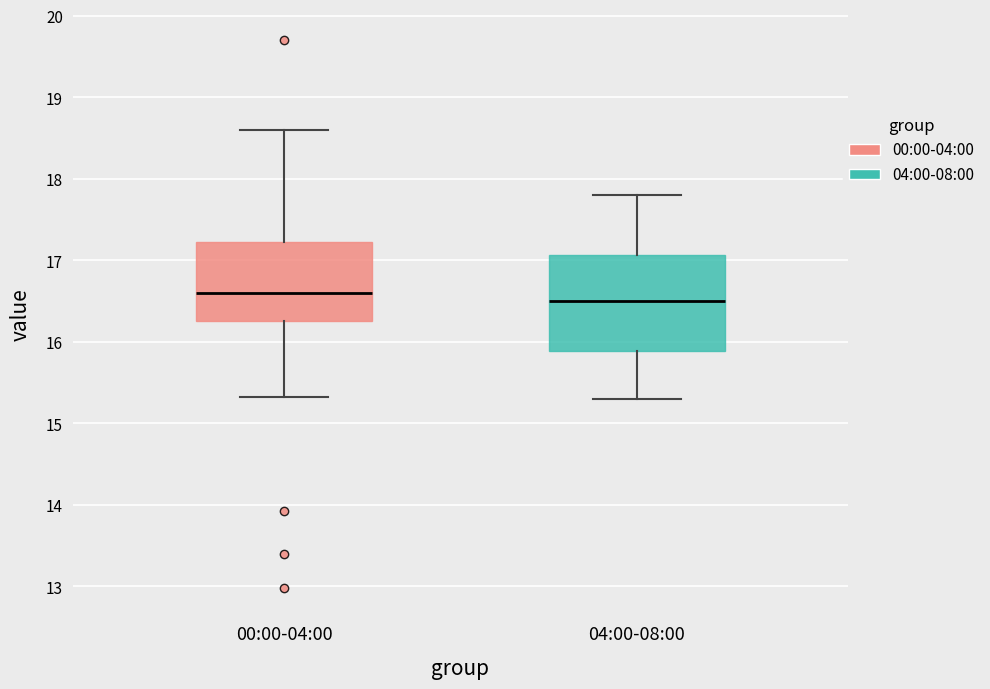

Which box's median line is the highest?

00:00-04:00